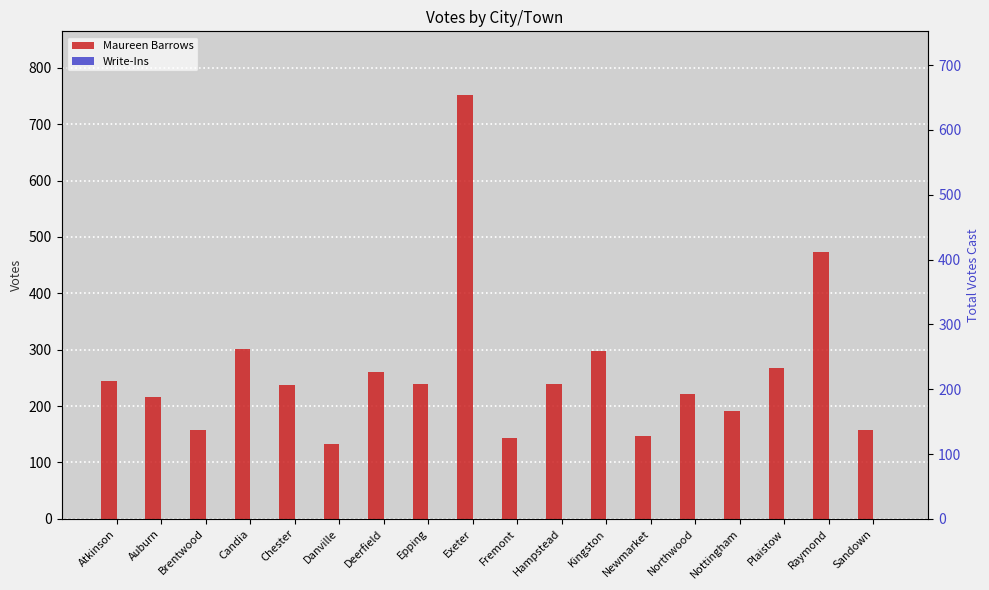

At Nottingham, list the series in order from smallest to largest.

Write-Ins, Maureen Barrows